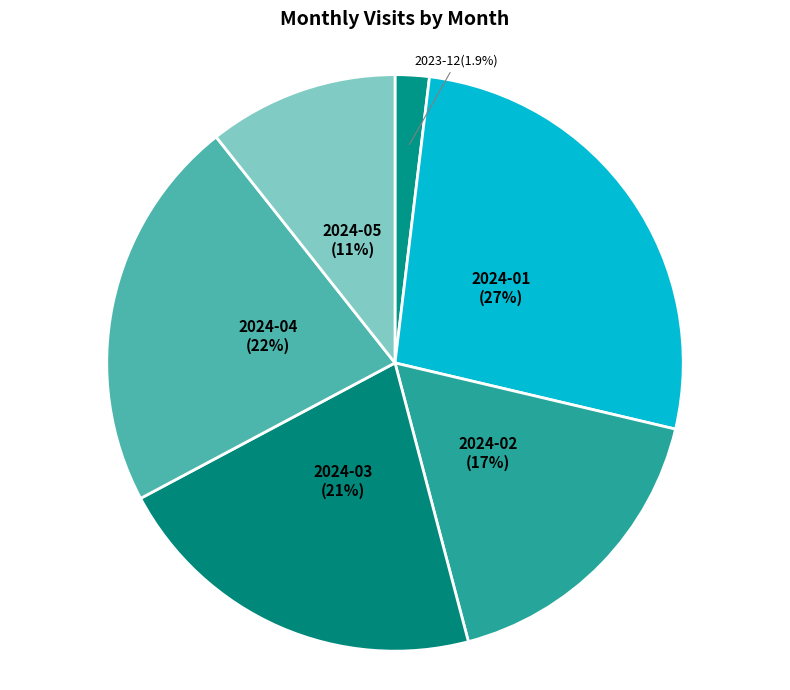

How much of the chart is everything except 2024-01?

73.2%